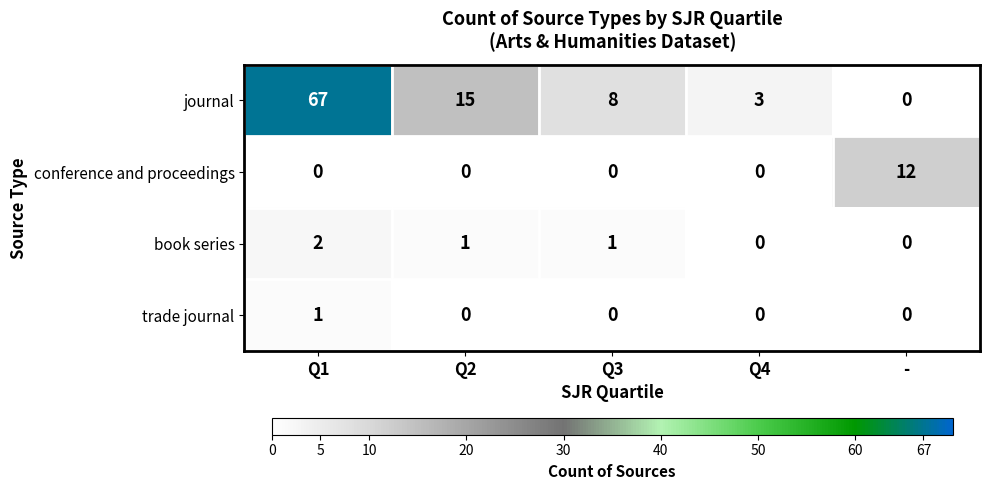

Reading right to left, what are all the values shown in this chart?

journal: -=0	Q4=3	Q3=8	Q2=15	Q1=67
conference and proceedings: -=12	Q4=0	Q3=0	Q2=0	Q1=0
book series: -=0	Q4=0	Q3=1	Q2=1	Q1=2
trade journal: -=0	Q4=0	Q3=0	Q2=0	Q1=1